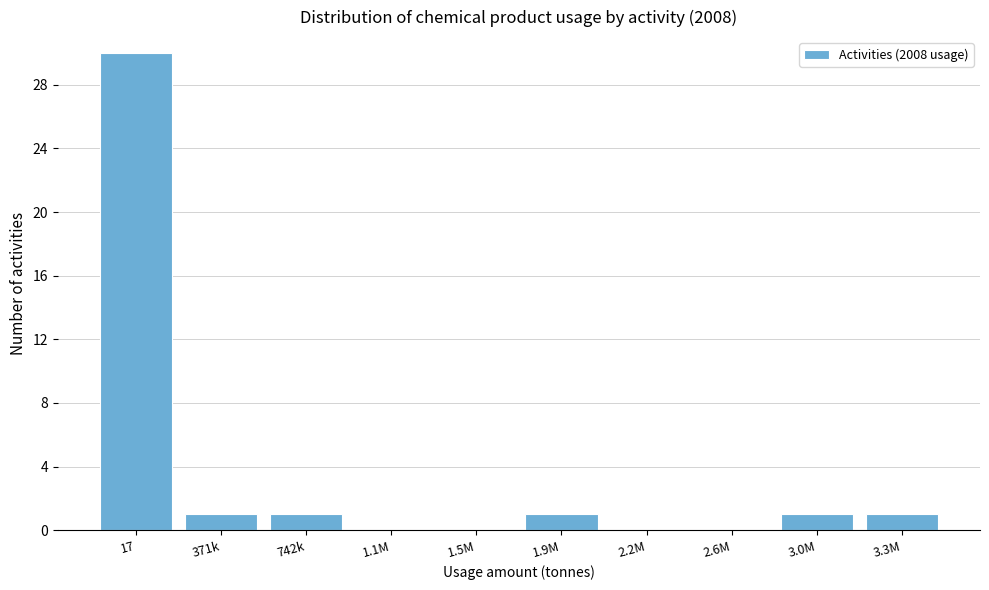

Reading left to right, what are all the values shown in this chart?

17=30	371k=1	742k=1	1.1M=0	1.5M=0	1.9M=1	2.2M=0	2.6M=0	3.0M=1	3.3M=1